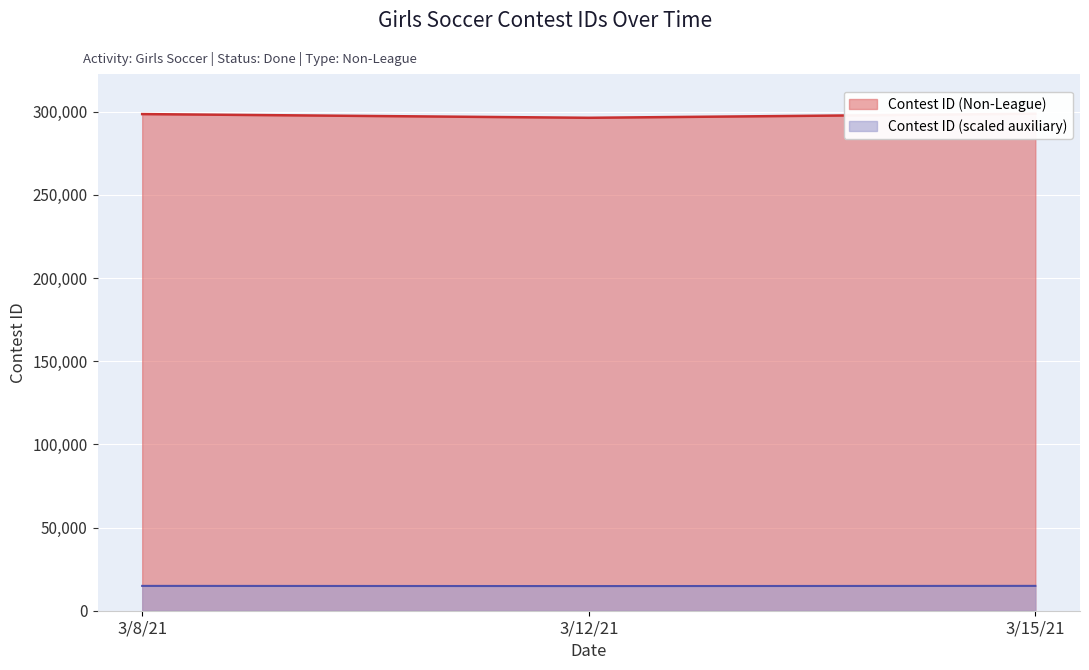

True or false: the data shows 296397 at 3/12/21.

True